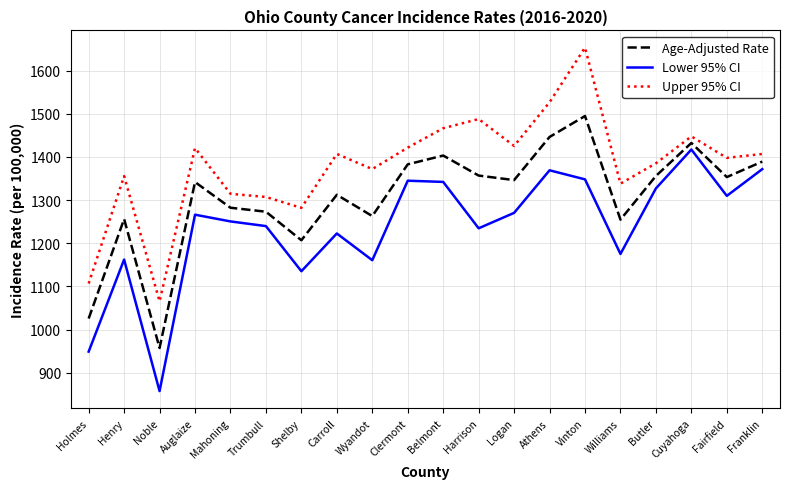

What is the total value across all series at Shelby?

3624.3